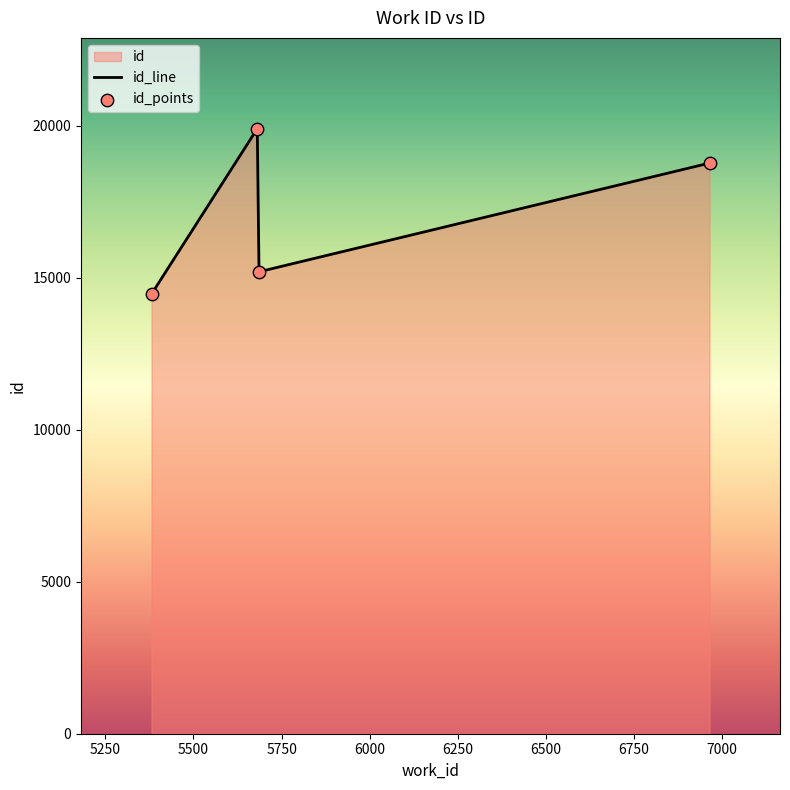

At how many categories does at least one series exceed 16262?

2